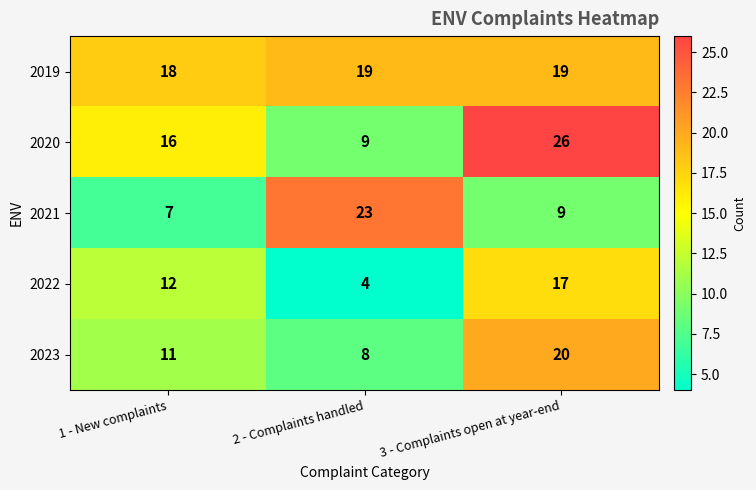

At which category is the sum across all series the highest?

3 - Complaints open at year-end